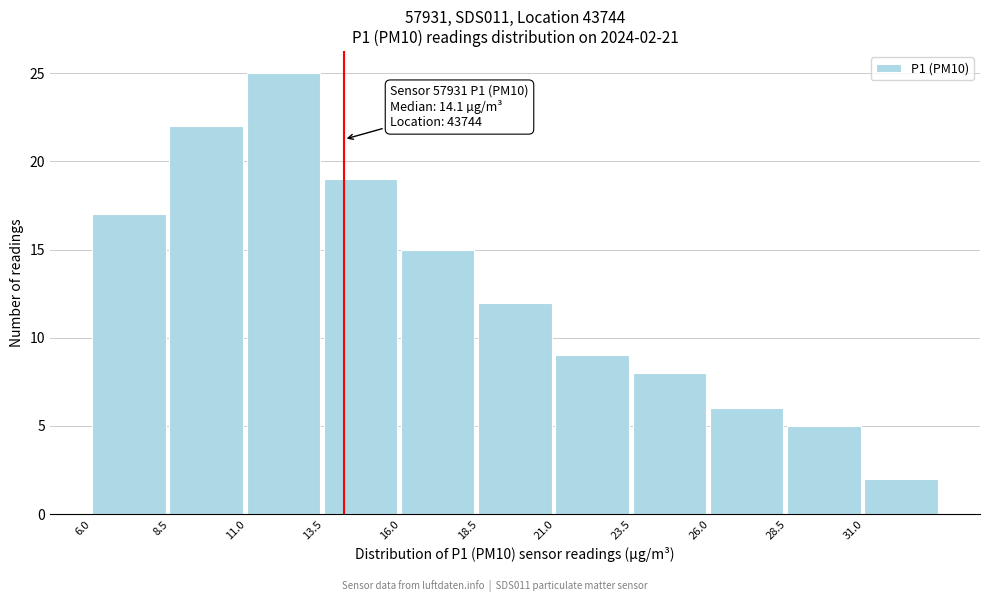

Which range on the x-axis has the tallest bar?

11.0 to 13.5